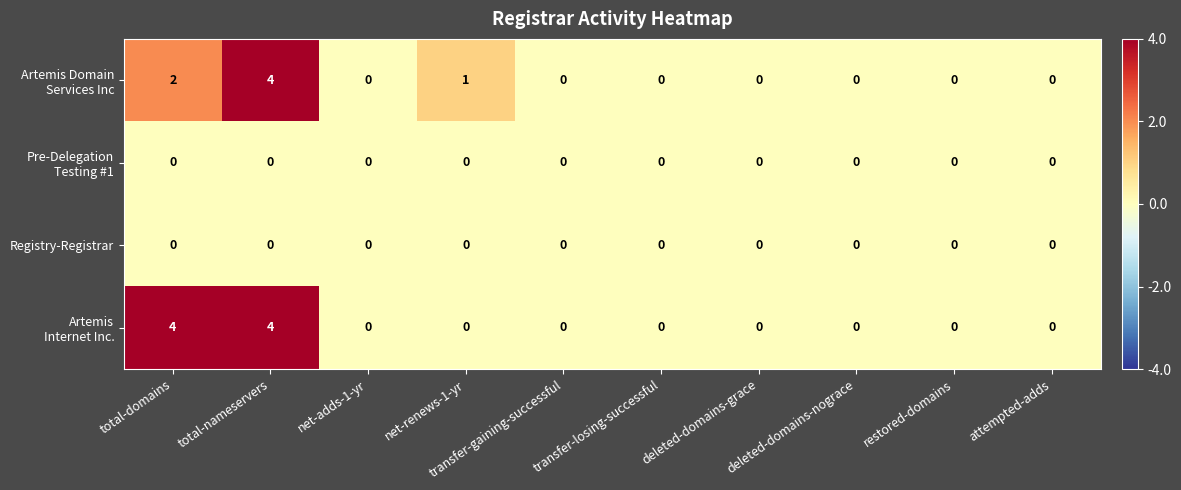

At which category is the sum across all series the highest?

total-nameservers